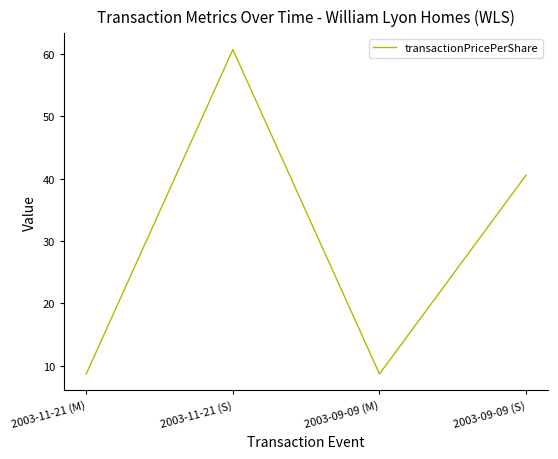

How many categories are shown in the chart?

4